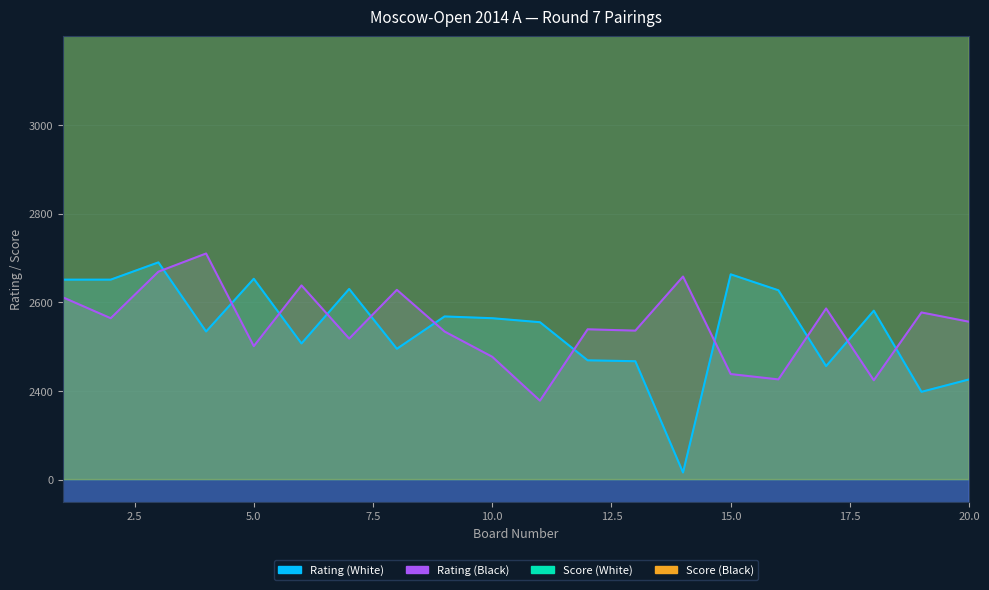

At 9, list the series in order from smallest to largest.

Rating (Black), Rating (White), Score (White), Score (Black)